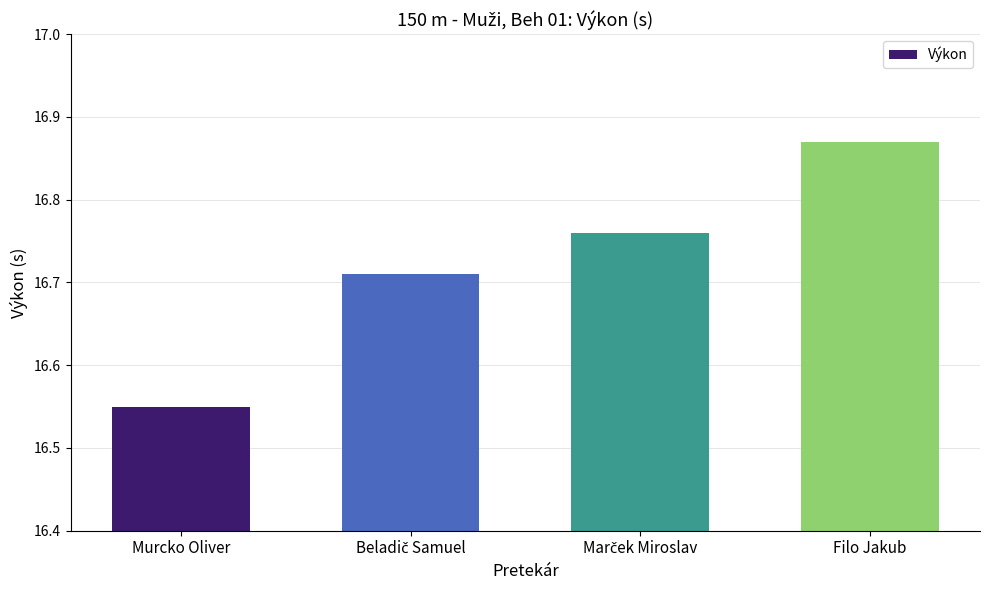

What is the change in value from Murcko Oliver to Filo Jakub?

+0.3